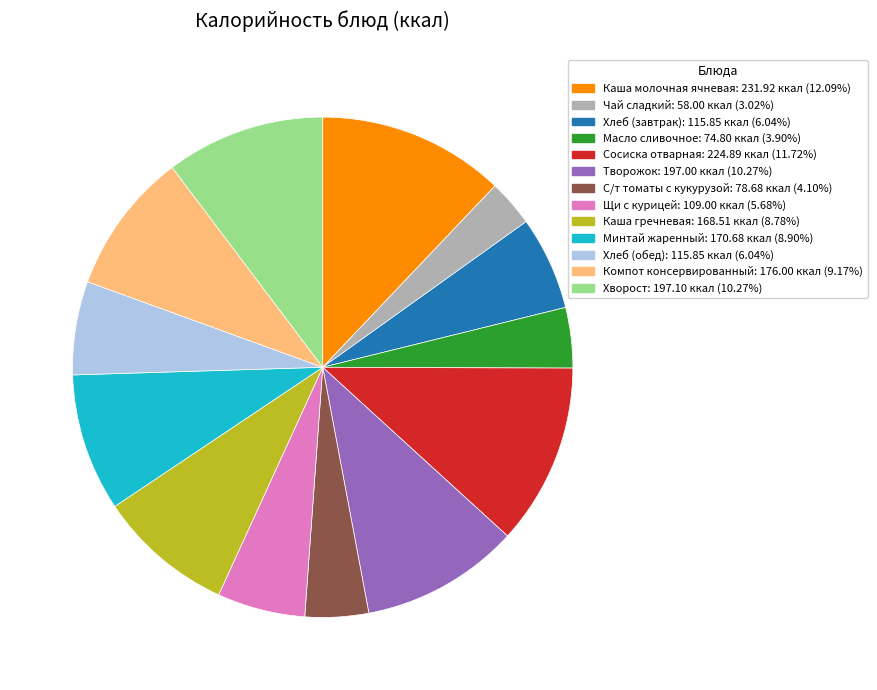

Between С/т томаты с кукурузой and Хлеб (завтрак), which is larger?

Хлеб (завтрак)